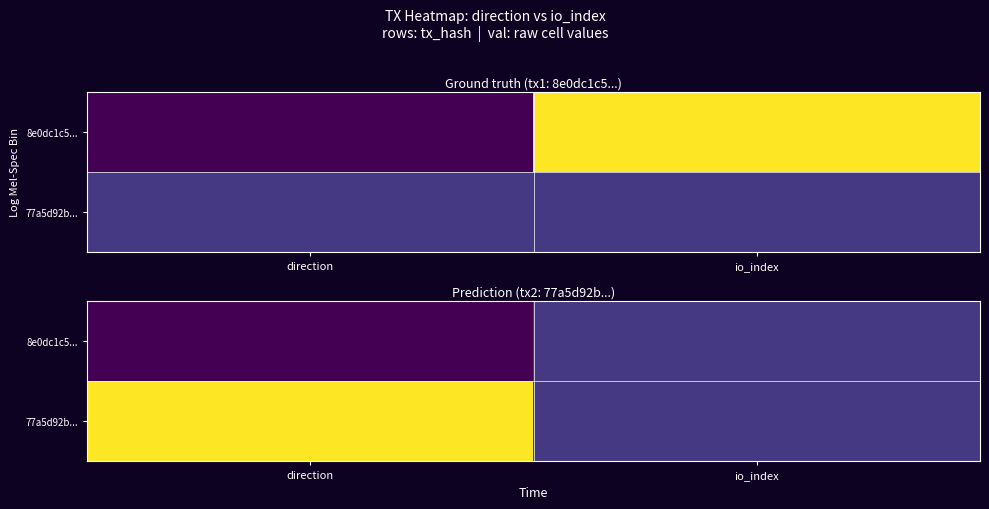

Rank the series at io_index from highest to lowest value.

8e0dc1c5..., 77a5d92b...